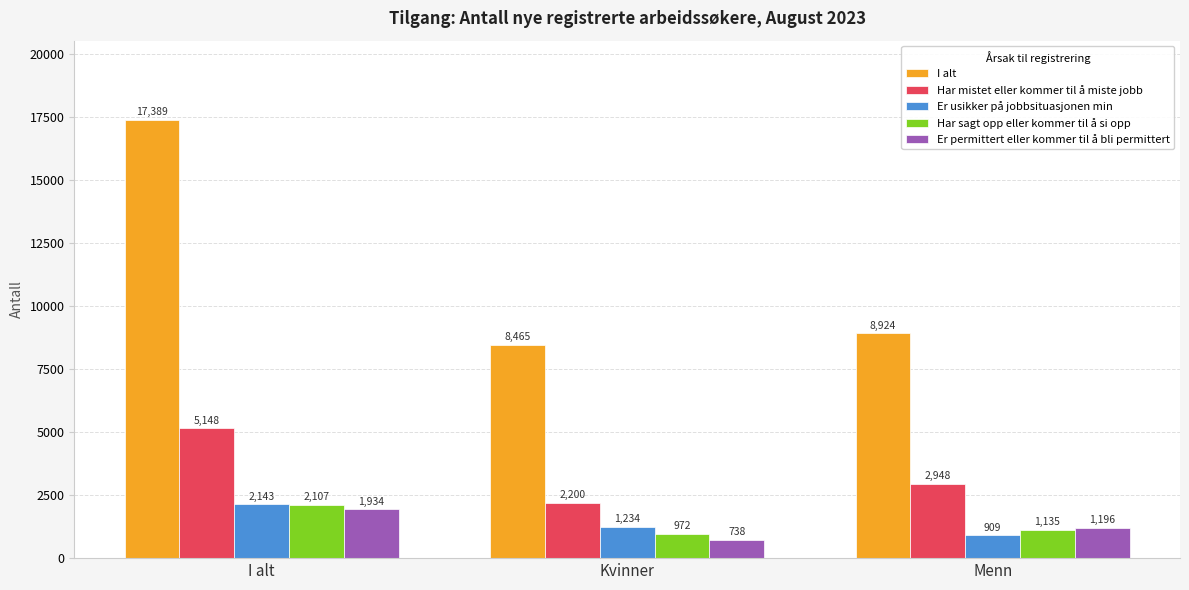

What is the maximum value for Har sagt opp eller kommer til å si opp?

2107